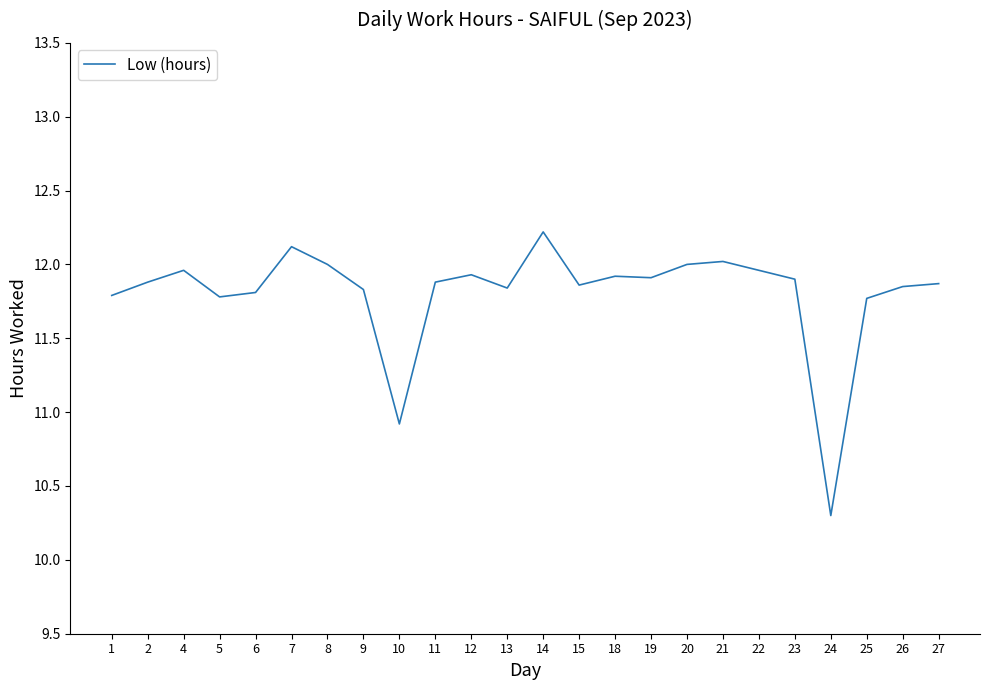

What is the maximum value shown in the chart?

12.2